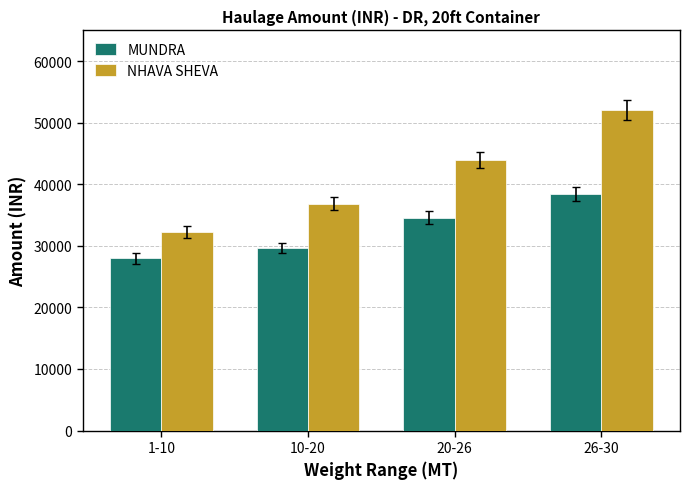

What is the maximum value shown in the chart?

52050